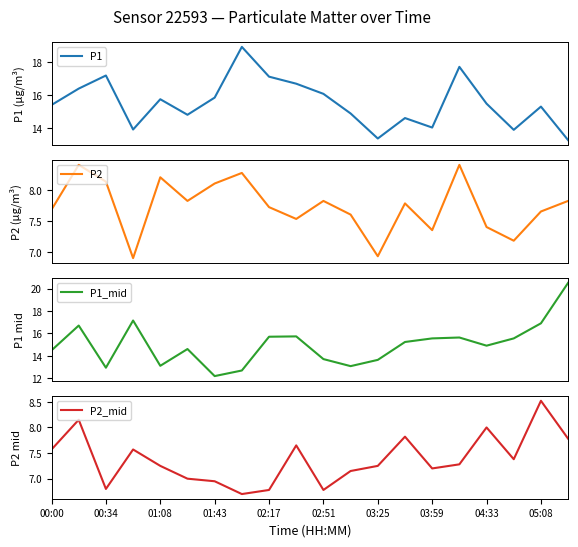

What is the highest value of the P2 series?

8.4